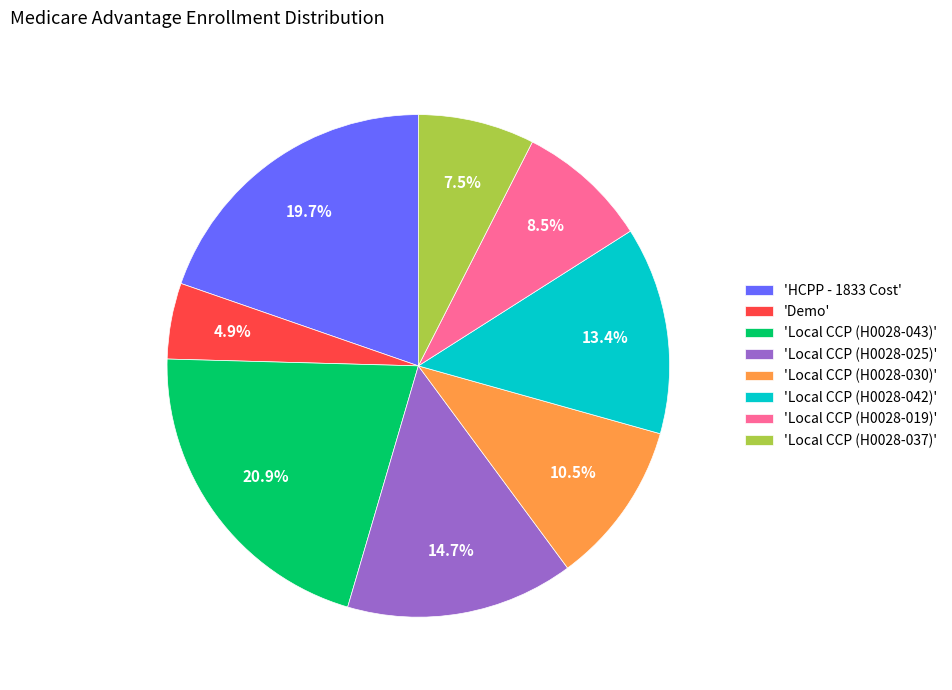

Rank the categories by value from highest to lowest.

'Local CCP (H0028-043)', 'HCPP - 1833 Cost', 'Local CCP (H0028-025)', 'Local CCP (H0028-042)', 'Local CCP (H0028-030)', 'Local CCP (H0028-019)', 'Local CCP (H0028-037)', 'Demo'